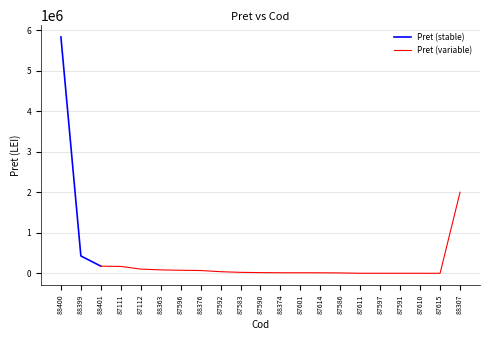

What is the label of the 6th point from the right?

87611